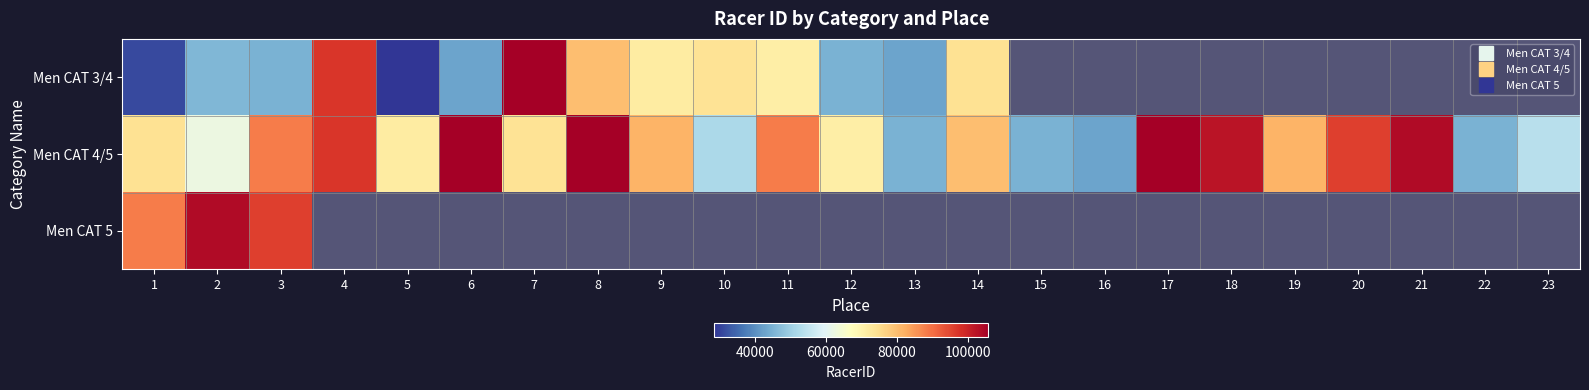

At which label does Men CAT 4/5 reach its minimum?

16